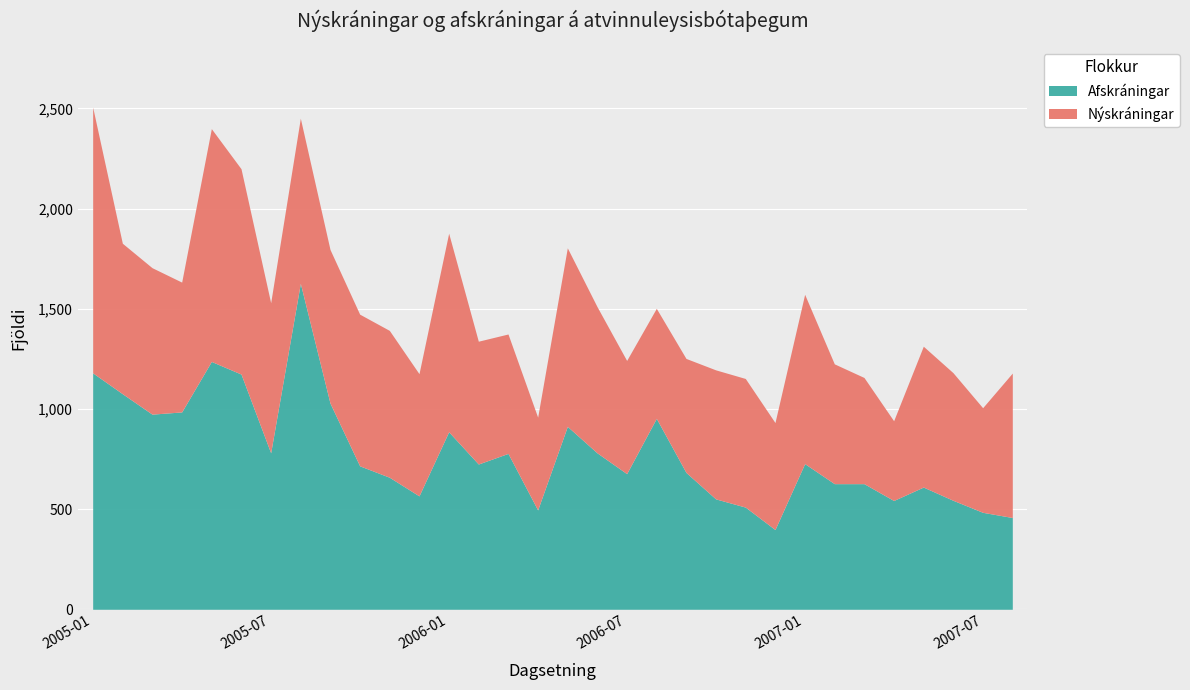

Between which two adjacent categories do Nýskráningar and Afskráningar first intersect?

2005-01 and 2005-02